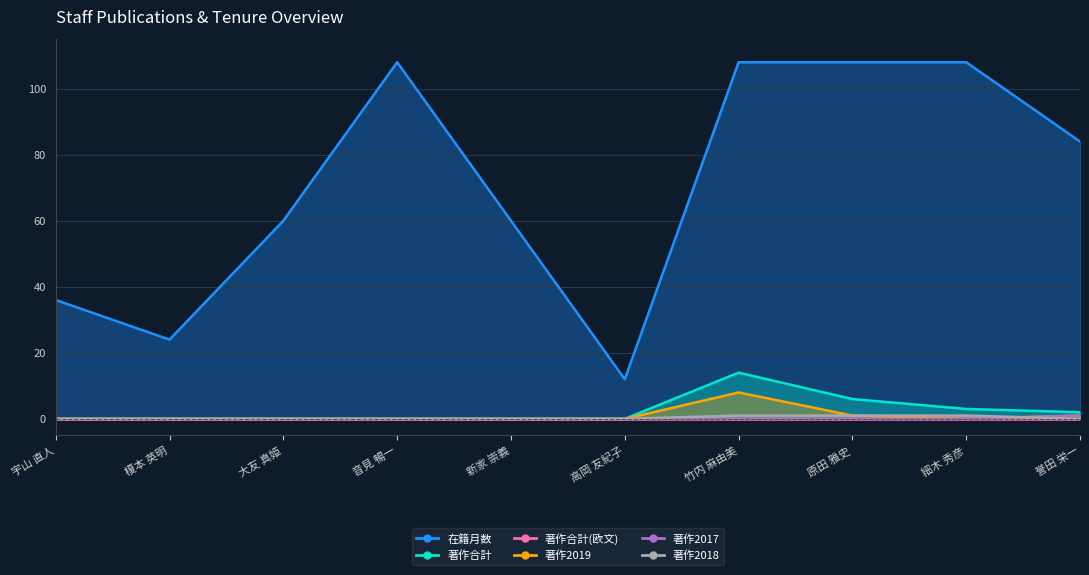

What is the difference between the highest and lowest values at 音見 暢一?

108